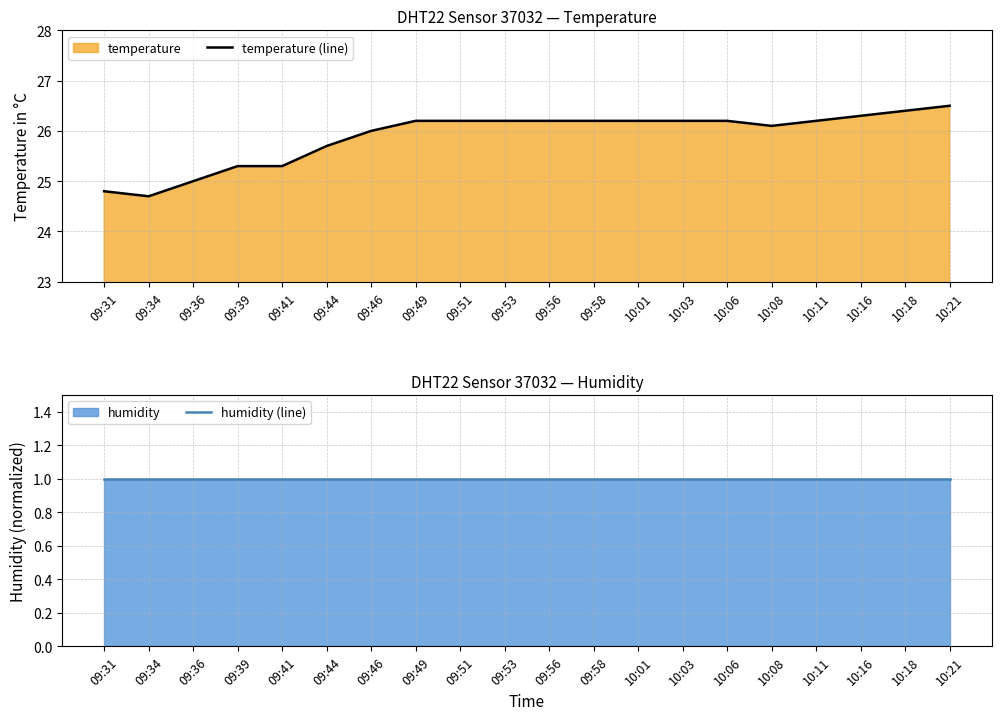

Between 09:53 and 10:11, which series saw the biggest shift?

temperature (line)